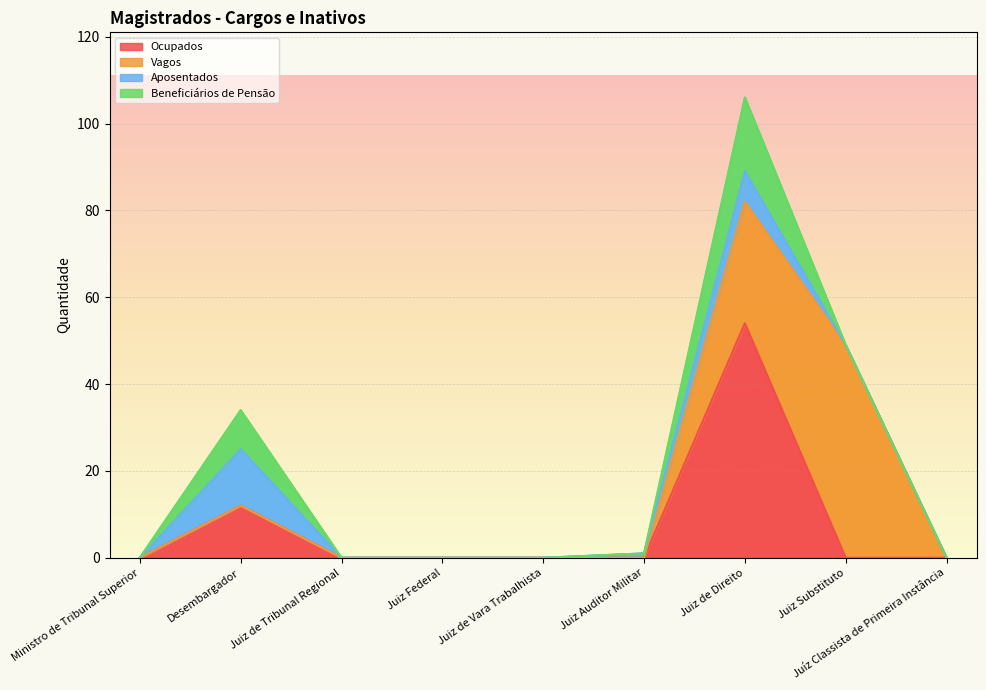

True or false: Aposentados and Vagos cross at least once.

True